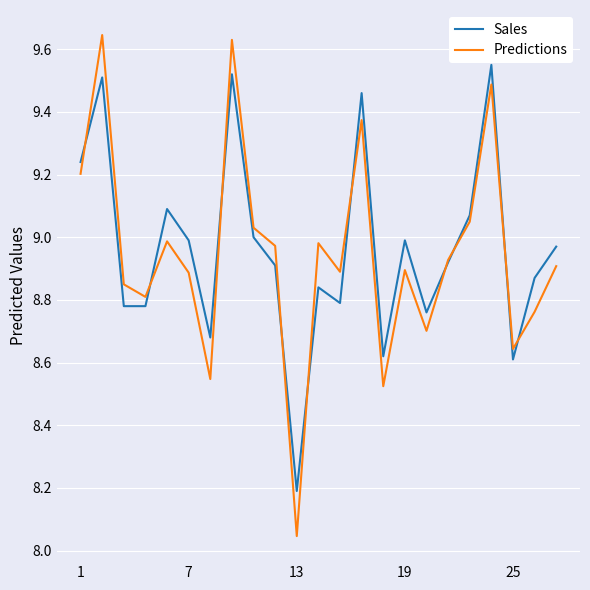

List the series in order of their overall mean, highest first.

Sales, Predictions